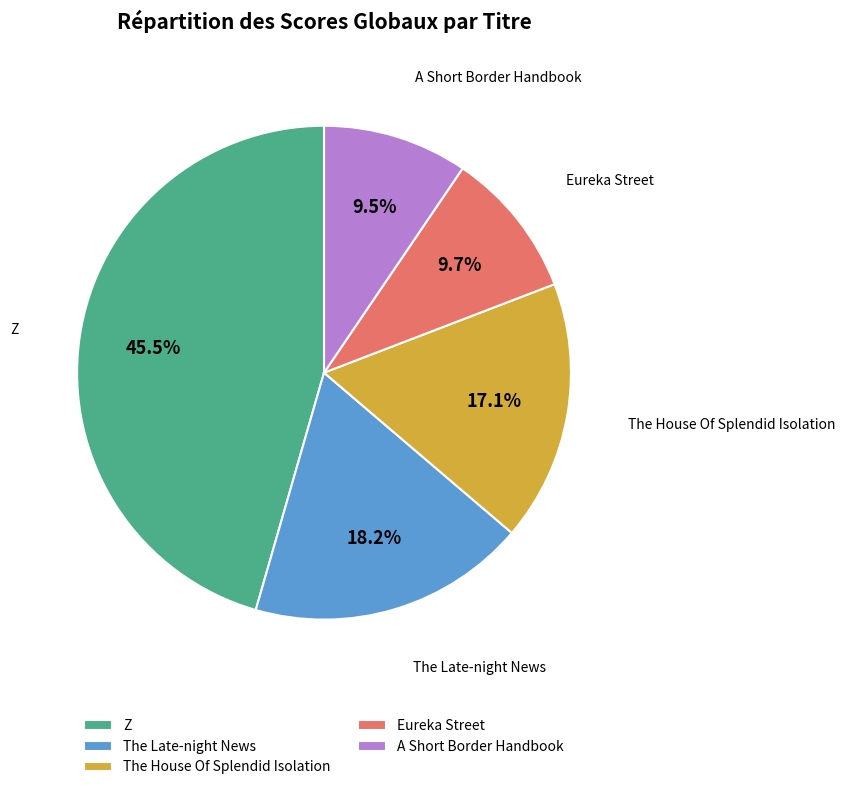

Combined, do Eureka Street and A Short Border Handbook account for over 50%?

No